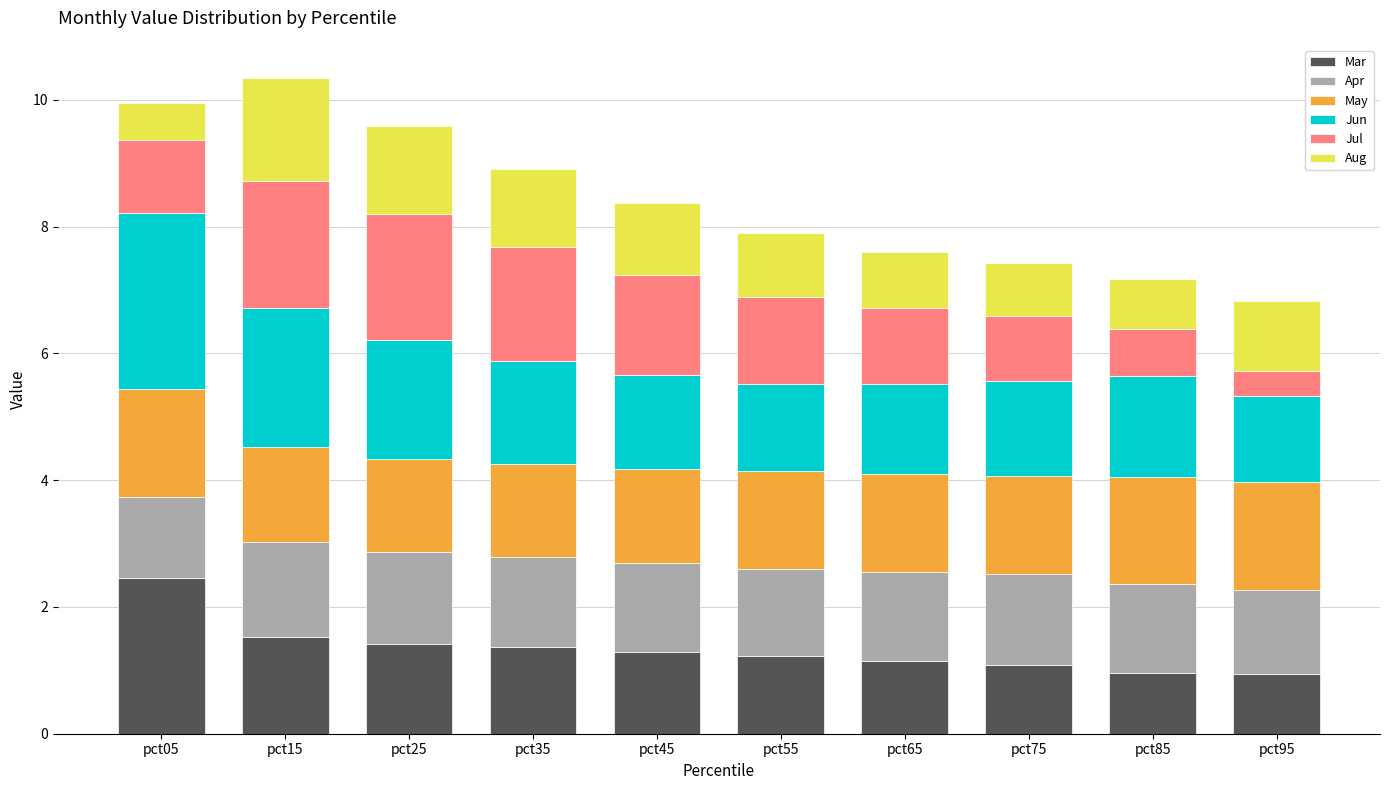

What is the difference between the Mar values at pct45 and pct85?

0.3